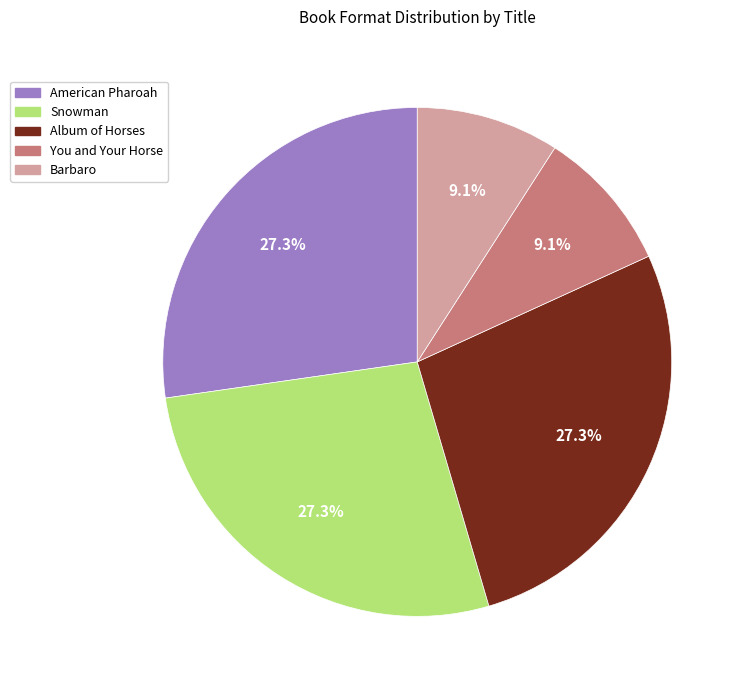

Does American Pharoah account for over 50% of the chart?

No